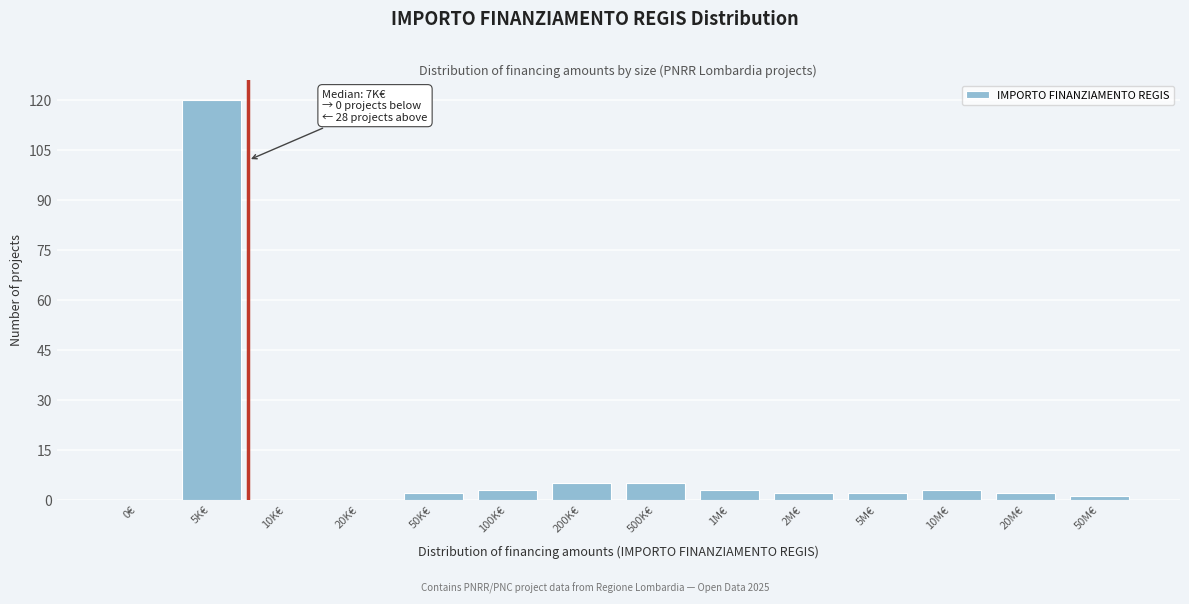

Reading left to right, extract all data points from this chart.

0€=0	5K€=120	10K€=0	20K€=0	50K€=2	100K€=3	200K€=5	500K€=5	1M€=3	2M€=2	5M€=2	10M€=3	20M€=2	50M€=1